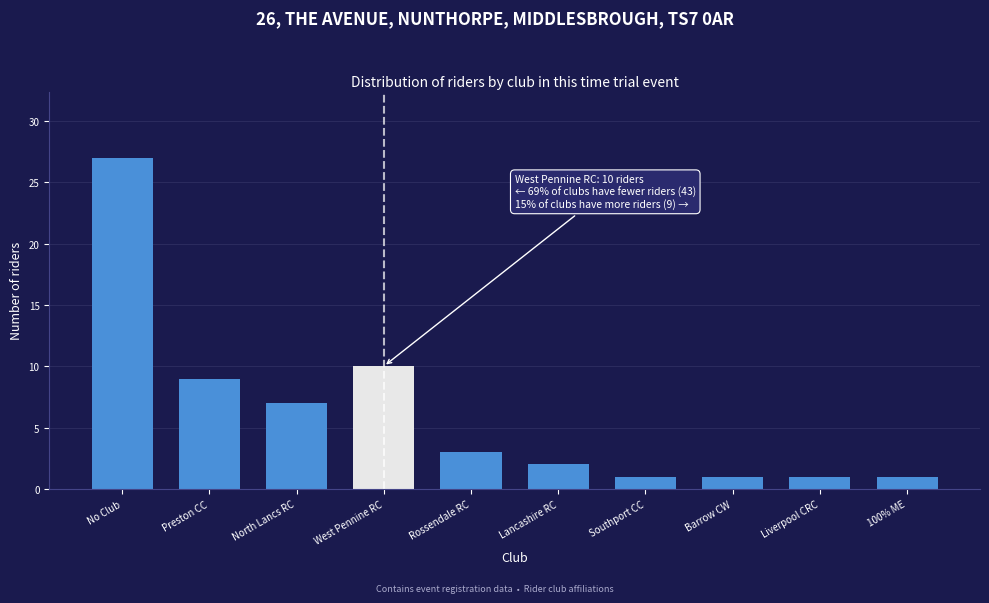

Reading left to right, transcribe all the data shown in this chart.

27	9	7	10	3	2	1	1	1	1